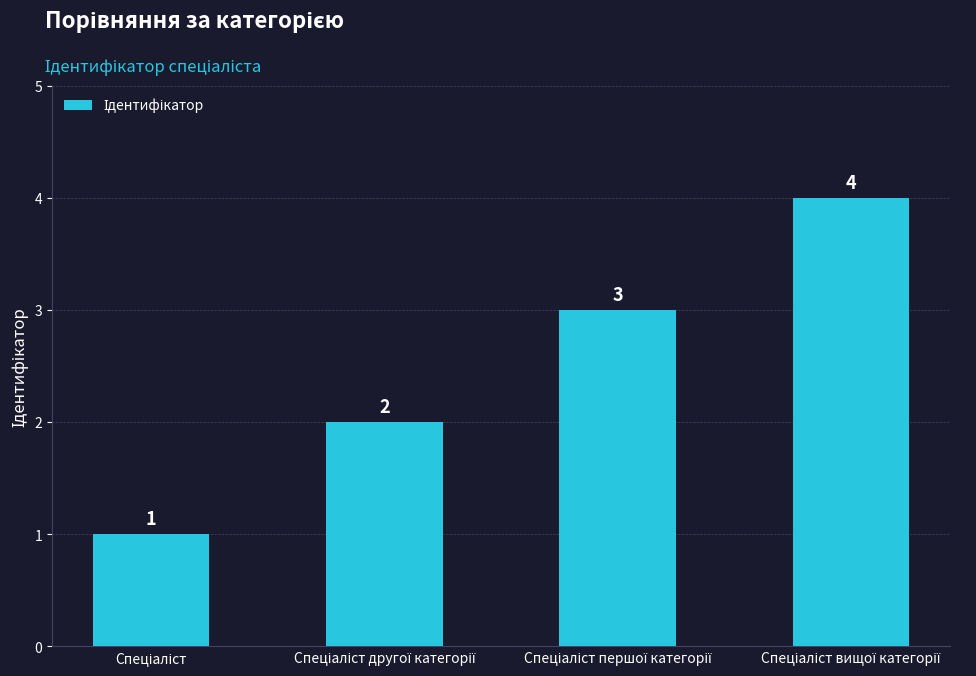

What is the minimum value shown in the chart?

1